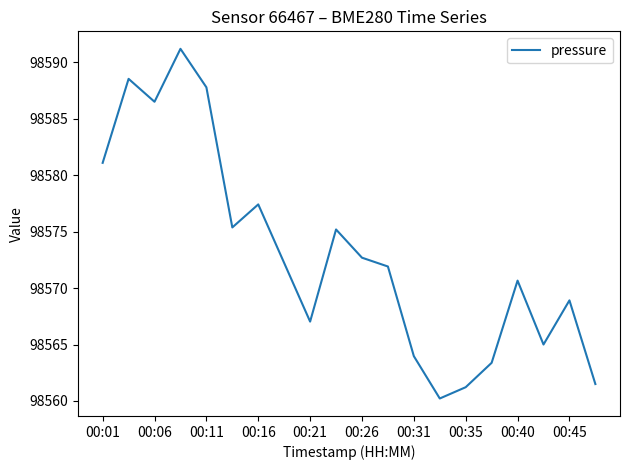

How many lines are shown in the chart?

1